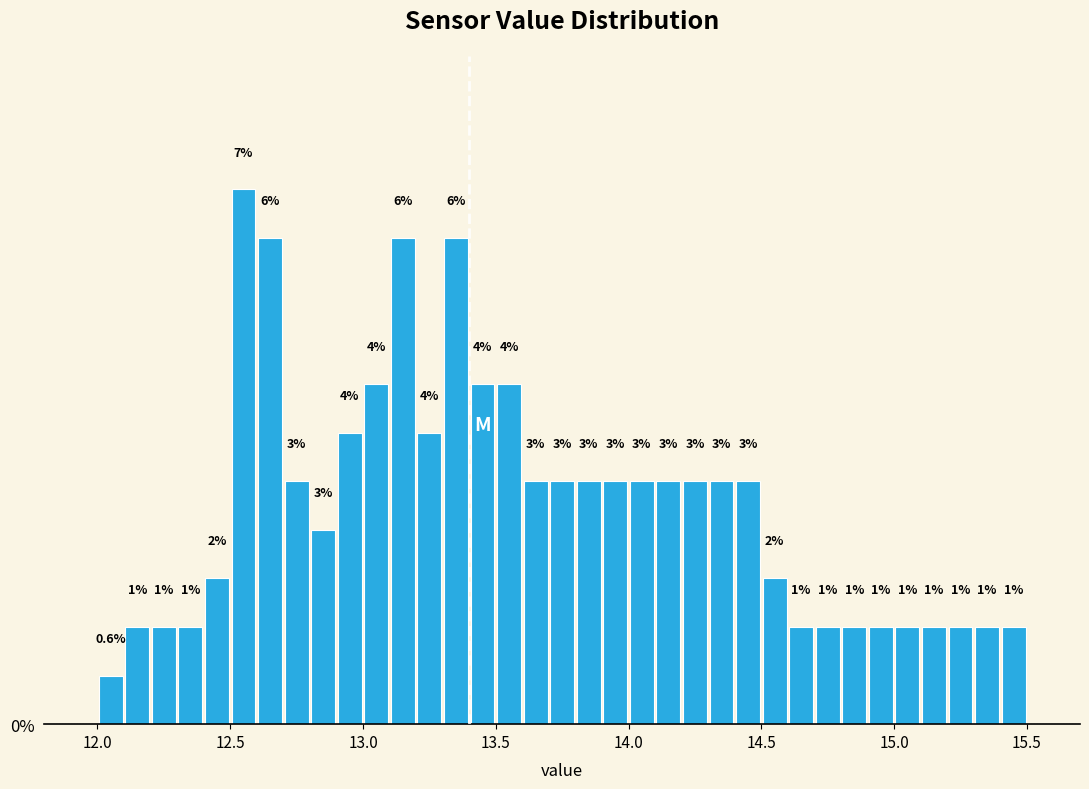

Around what value on the x-axis is the tallest bar? Give the approximate position of its centre, as read against the axis.

12.55